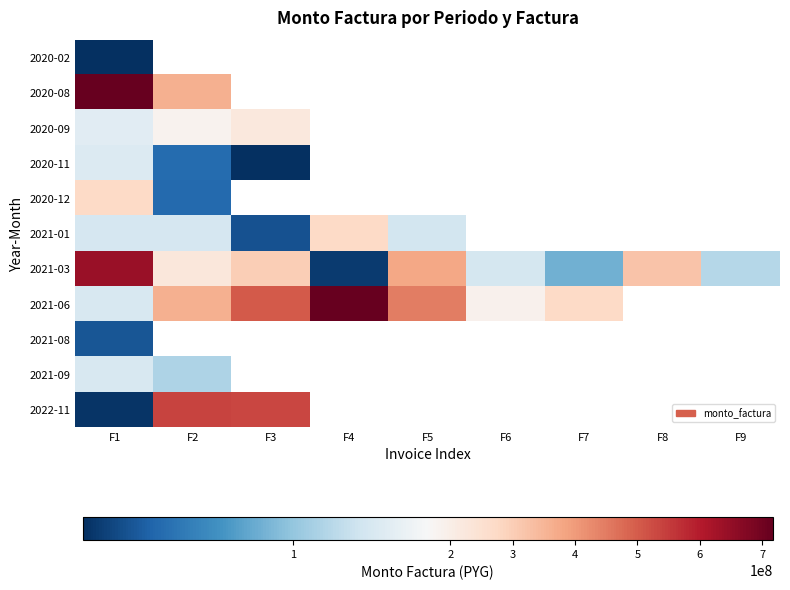

Rank the series by their maximum value, from highest to lowest.

2020-08, 2021-06, 2021-03, 2022-11, 2021-01, 2020-12, 2020-09, 2020-11, 2021-09, 2021-08, 2020-02